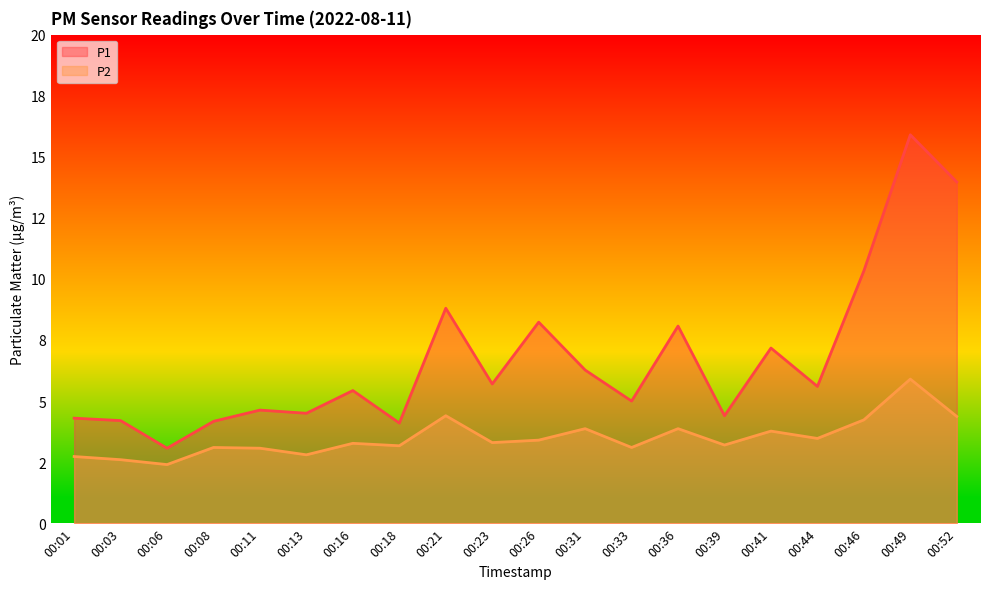

What are all the series names shown in the legend?

P1, P2